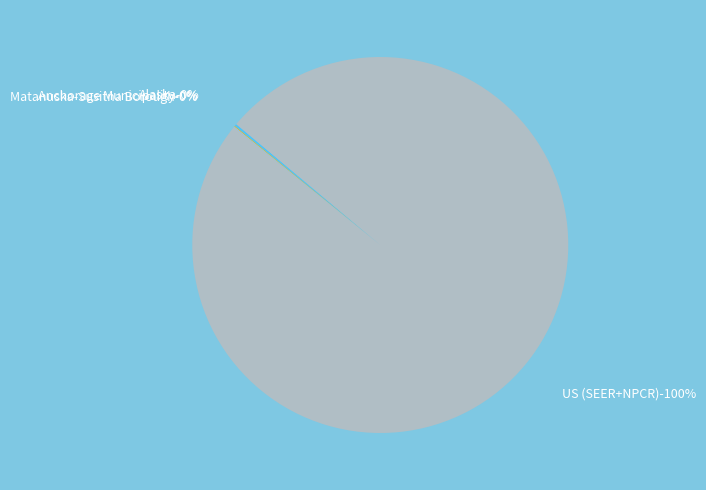

Rank the categories by value from lowest to highest.

Matanuska-Susitna Borough, Anchorage Municipality, Alaska, US (SEER+NPCR)